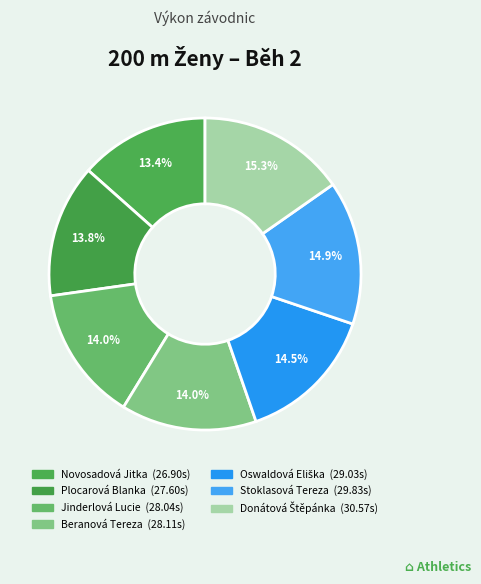

Which category has the smallest portion of the pie?

Novosadová Jitka